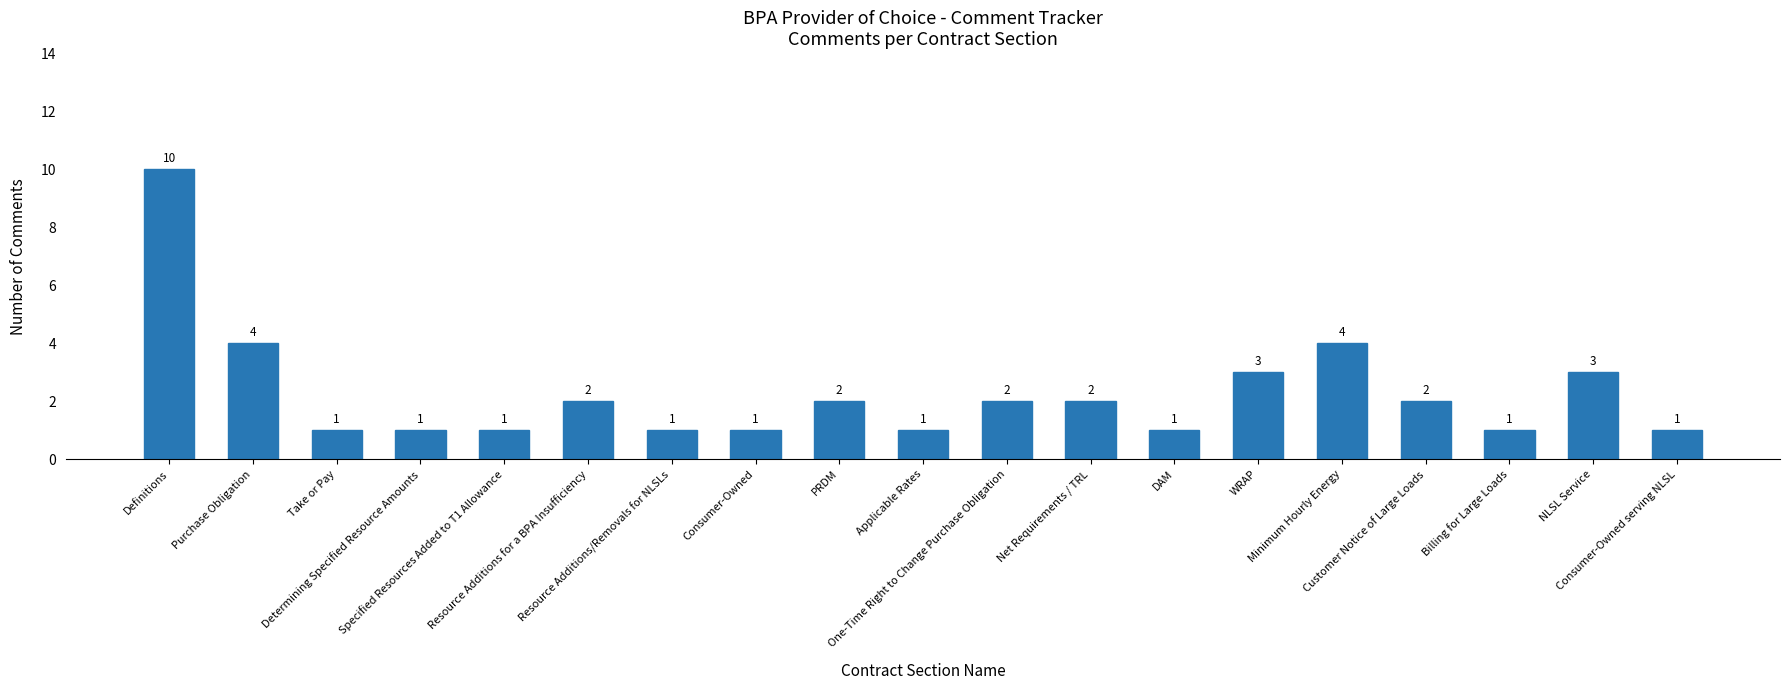

Count the values in the range 1 to 3.

16